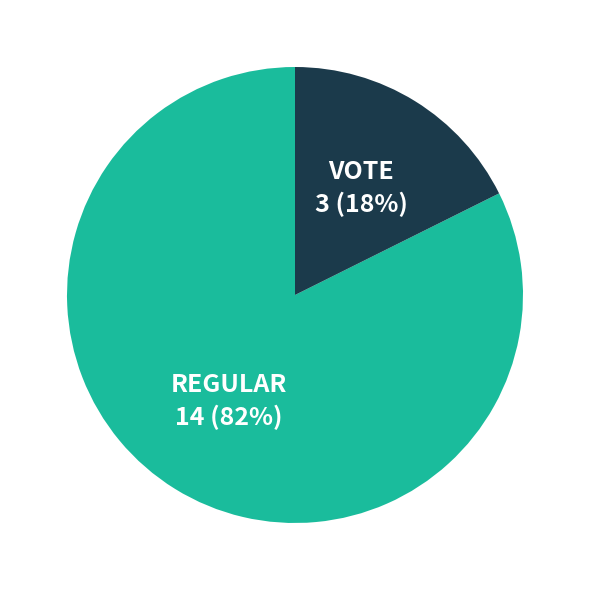

Is there any slice that represents more than half of the pie?

Yes